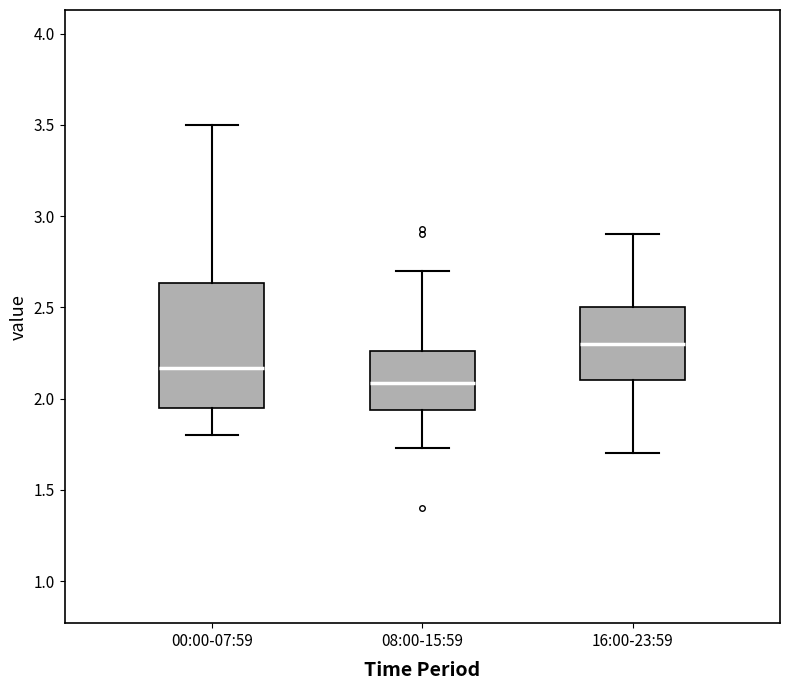

Comparing the boxes themselves (not the whiskers), which one is the tallest?

00:00-07:59